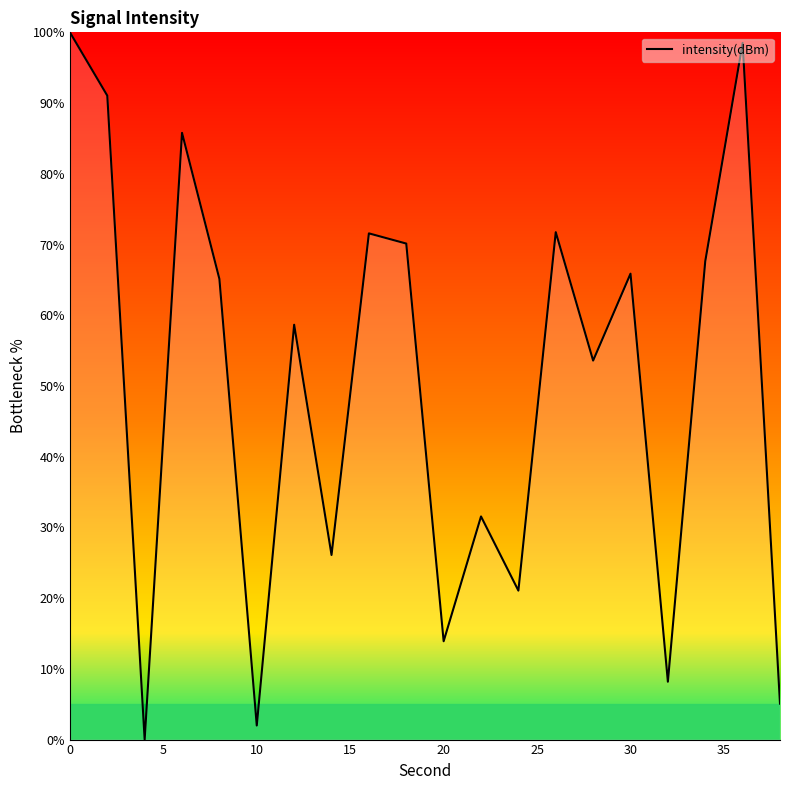

What is the difference between the maximum and minimum values?

100.0